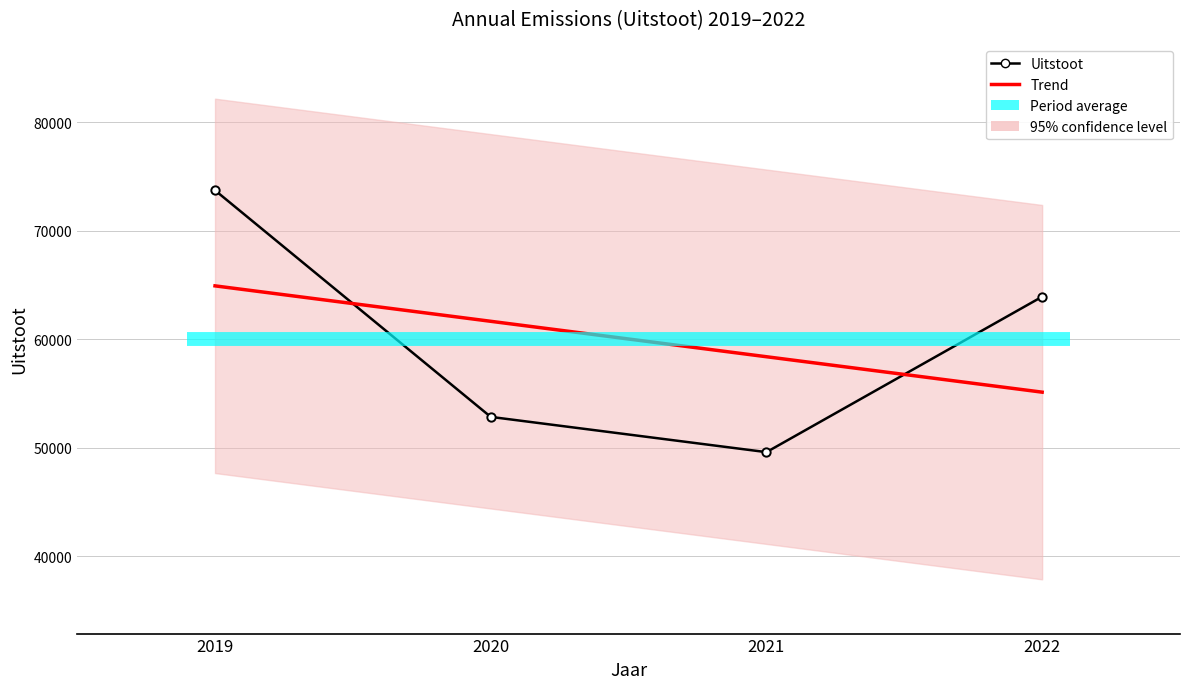

The Uitstoot series shows 111041.8 at 2022. True or false?

False